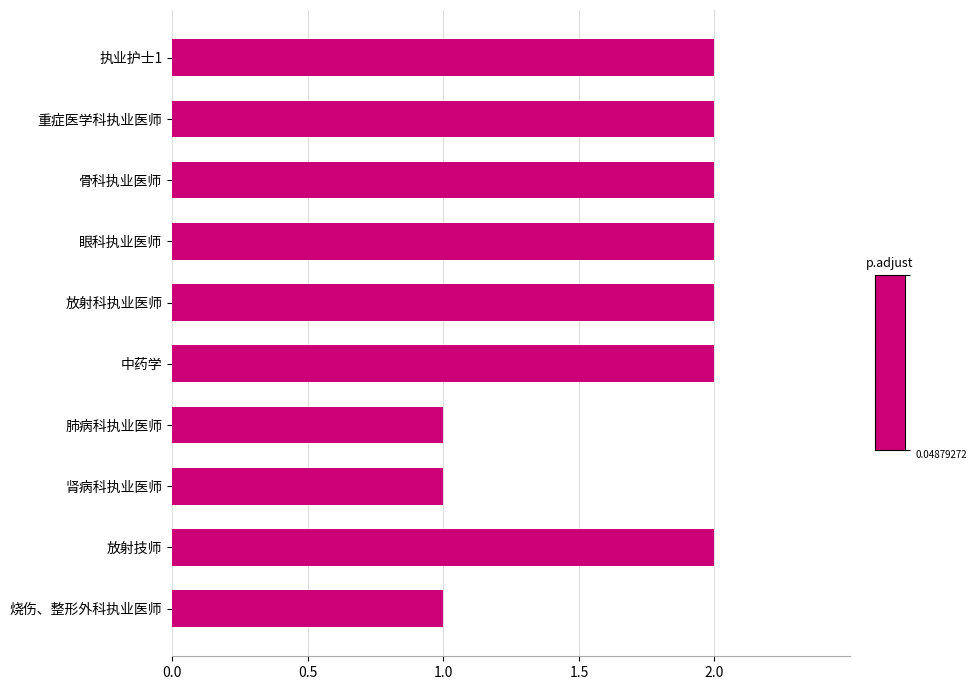

Approximately how many times larger is the value at 放射技师 compared to 眼科执业医师?

1.0